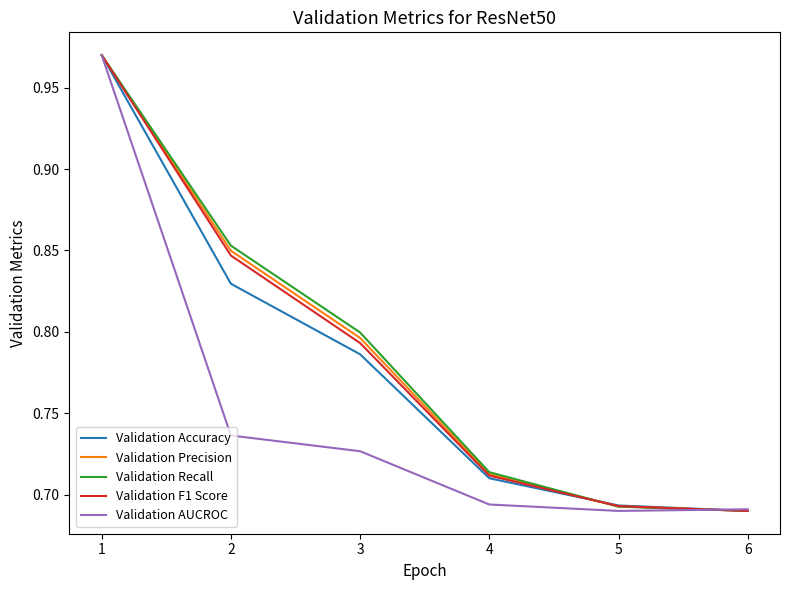

What are all the series names shown in the legend?

Validation Accuracy, Validation Precision, Validation Recall, Validation F1 Score, Validation AUCROC